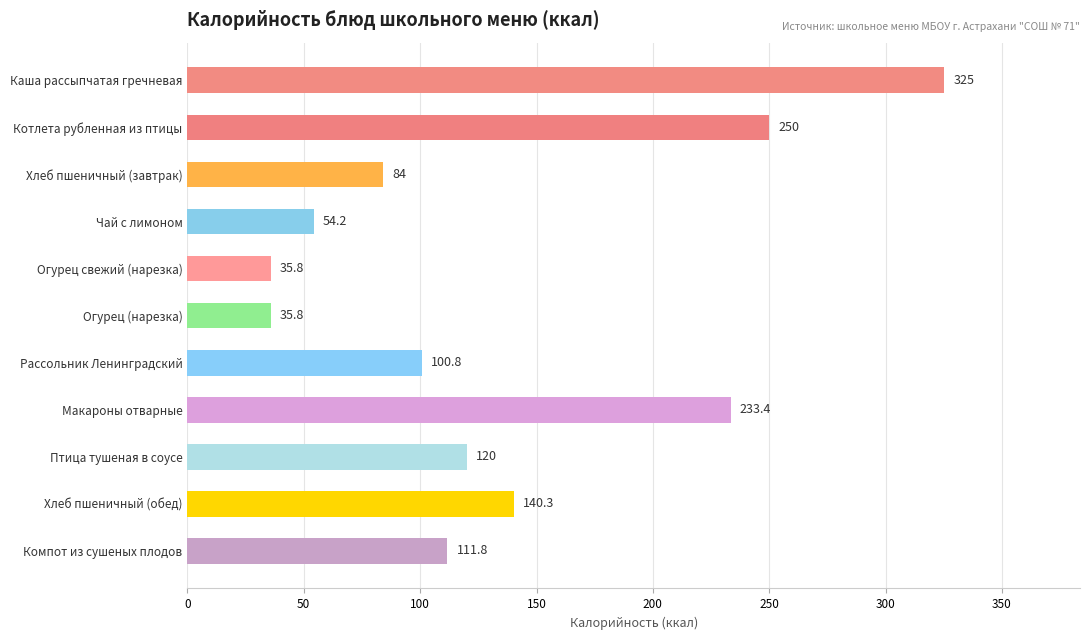

Is it true that the value at Птица тушеная в соусе is 120.0?

True